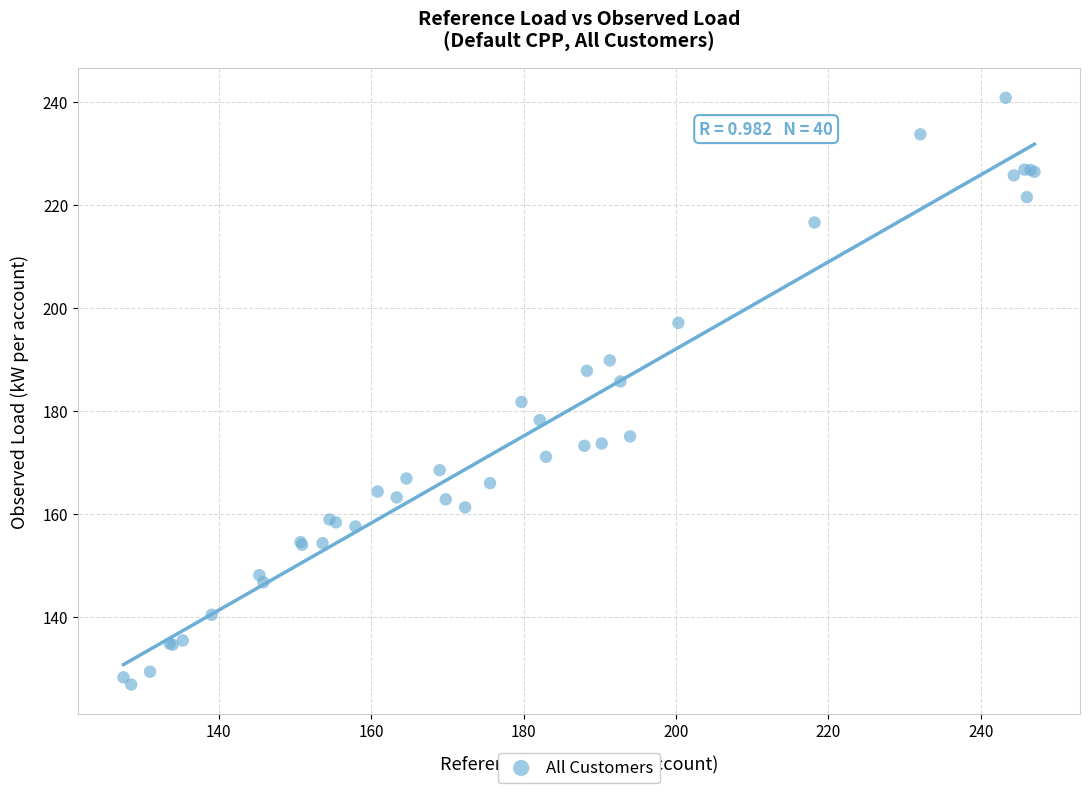

What Y value in the scatter plot is closest to 183?

181.7